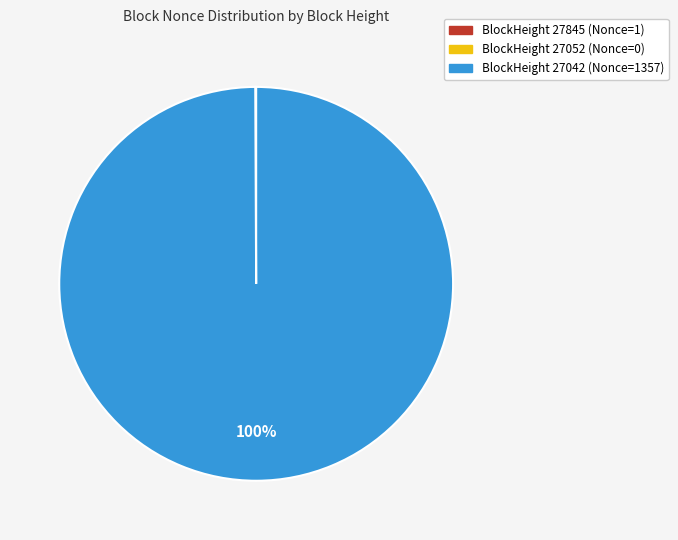

To the nearest percent, what is the average slice percentage?

33%